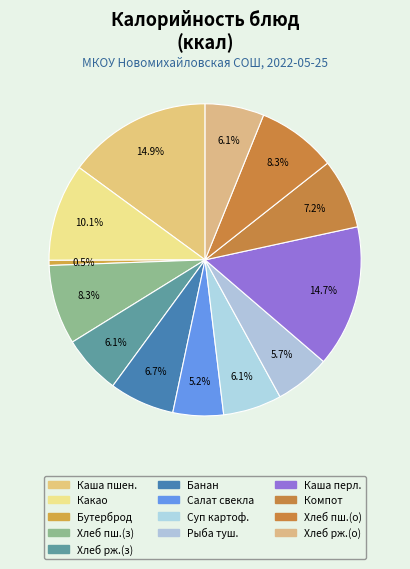

How many slices are in this pie chart?

13